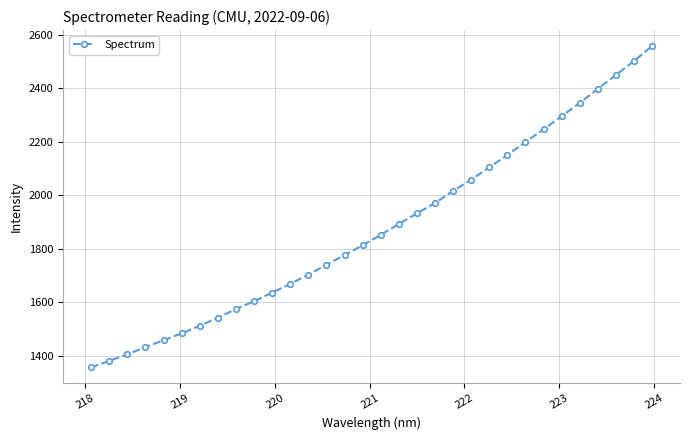

What is the value of the 23rd point from the left?

2104.5